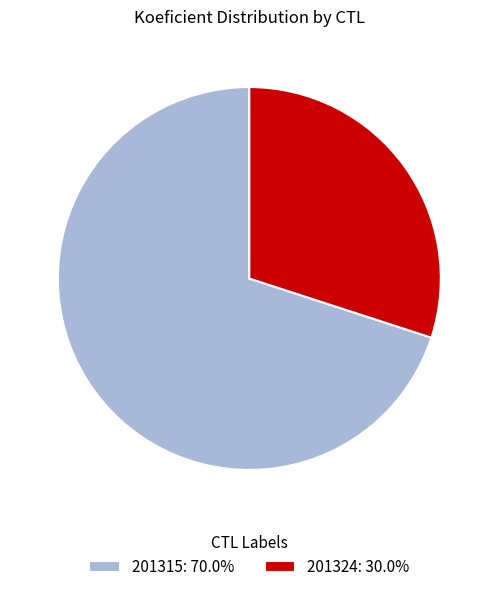

Which slice represents more than half of the pie?

201315